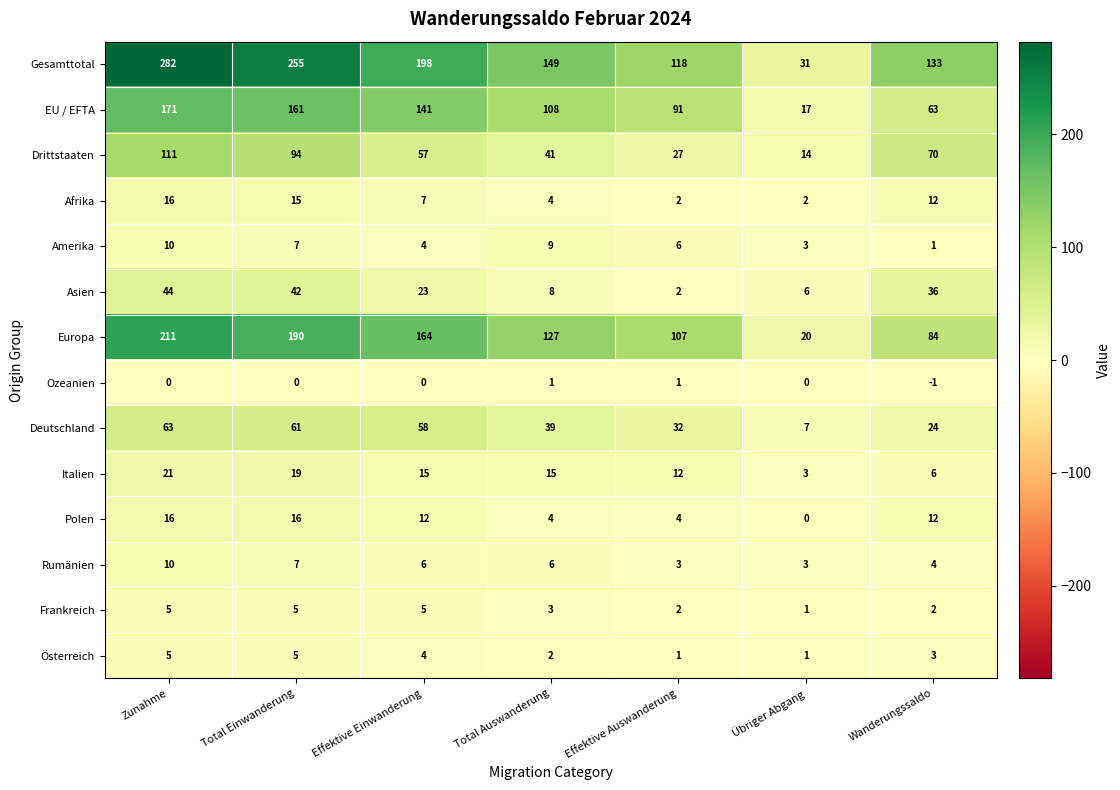

At which label does Amerika reach its minimum?

Wanderungssaldo